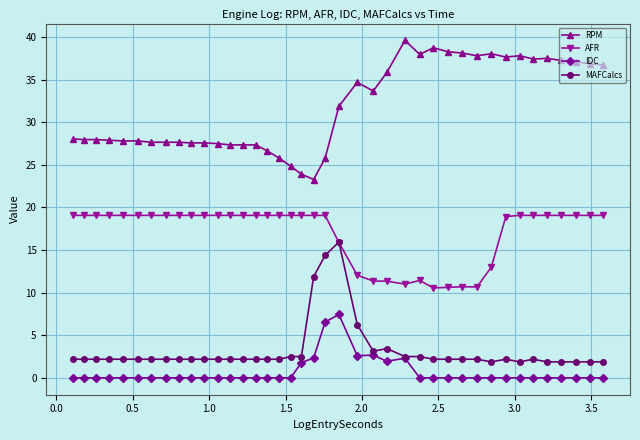

List the series in order of their peak value, lowest first.

IDC, MAFCalcs, AFR, RPM